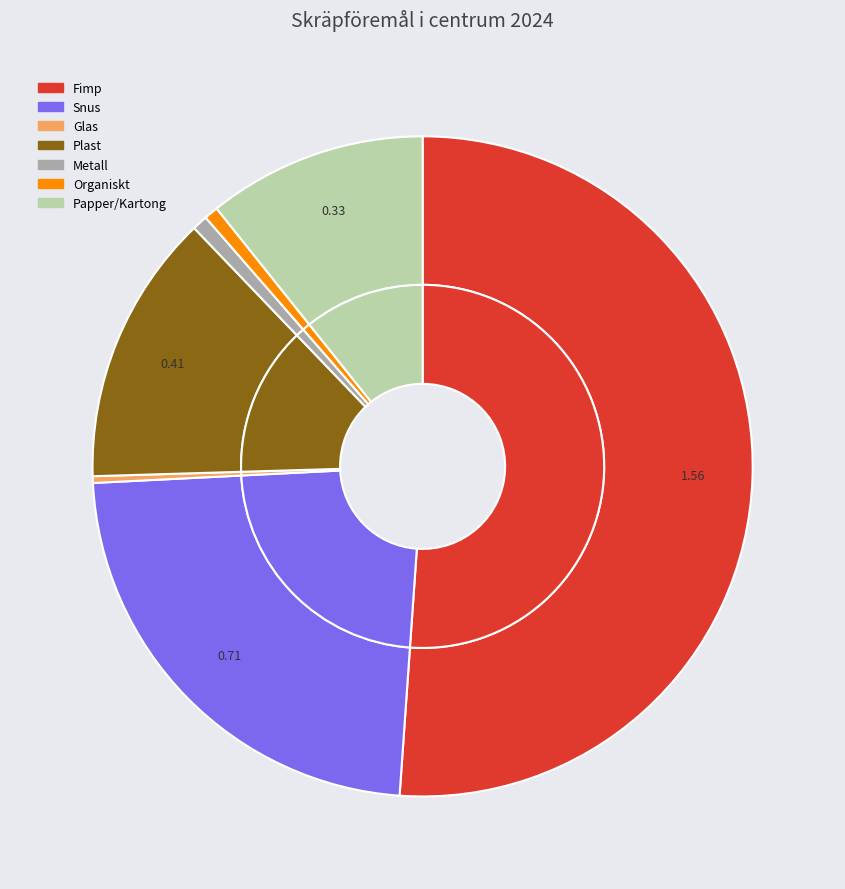

Is it true that Papper/Kartong is 25% of the pie?

False